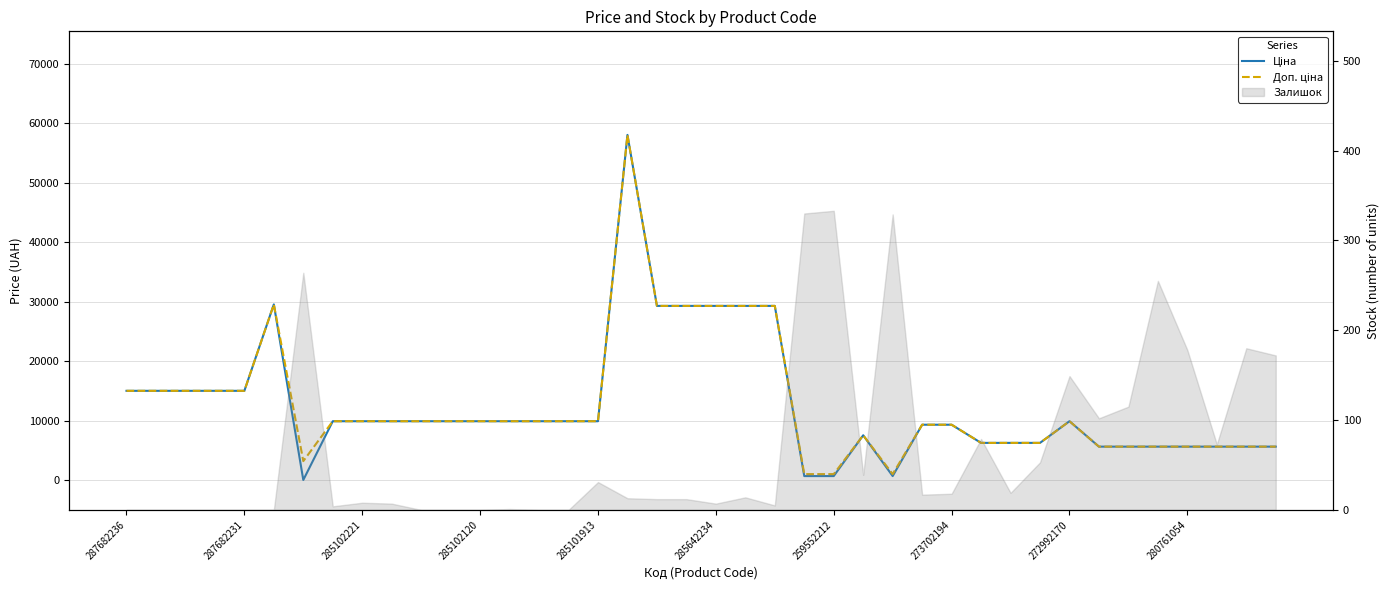

Which has a higher value, 17 or 287682231?

17